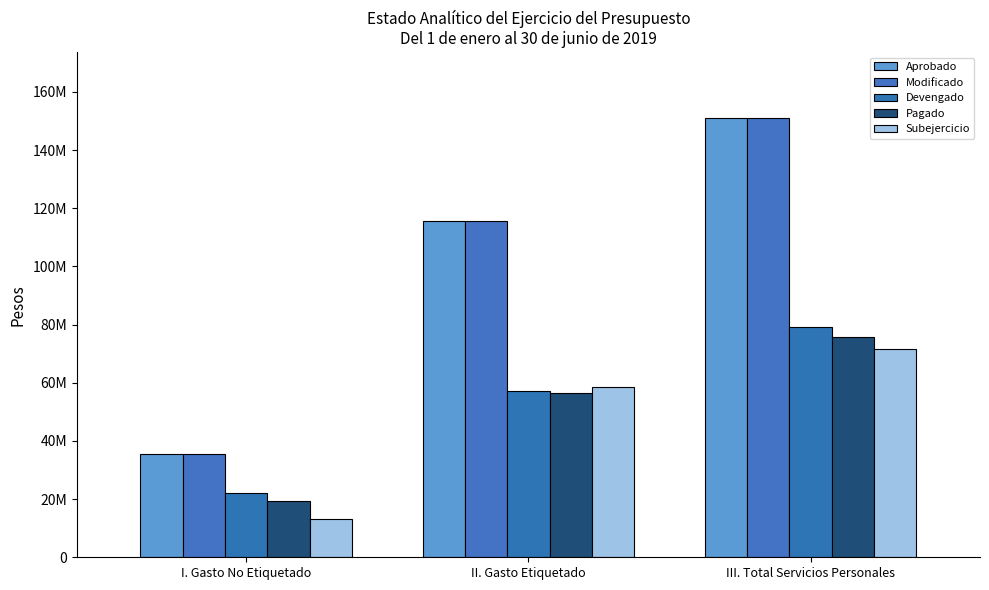

Reading left to right, extract all data points from this chart.

Aprobado: I. Gasto No Etiquetado=35549621.0	II. Gasto Etiquetado=115466317.0	III. Total Servicios Personales=151015938.0
Modificado: I. Gasto No Etiquetado=35462820.0	II. Gasto Etiquetado=115466317.0	III. Total Servicios Personales=150929137.0
Devengado: I. Gasto No Etiquetado=22155654.0	II. Gasto Etiquetado=57025669.4	III. Total Servicios Personales=79181323.3
Pagado: I. Gasto No Etiquetado=19377897.0	II. Gasto Etiquetado=56358411.5	III. Total Servicios Personales=75736308.5
Subejercicio: I. Gasto No Etiquetado=13307166.0	II. Gasto Etiquetado=58440647.6	III. Total Servicios Personales=71747813.7